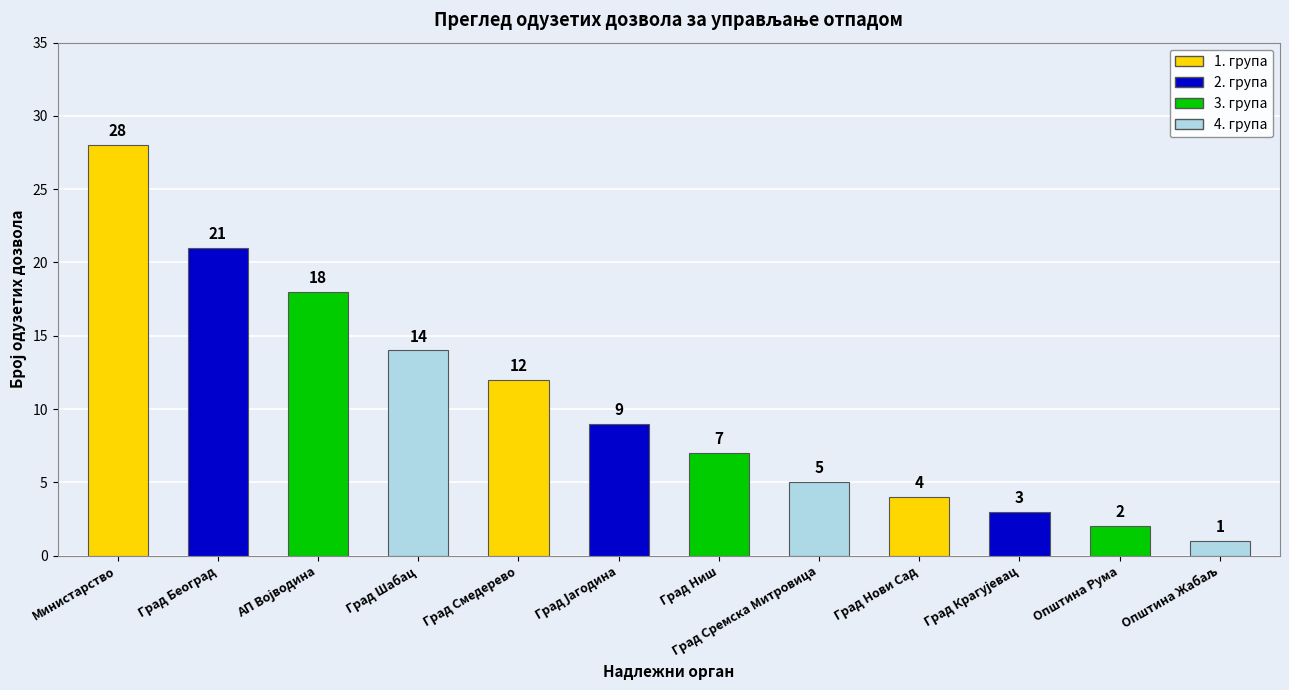

At which category does the chart reach its minimum across all series?

Општина Жабаљ